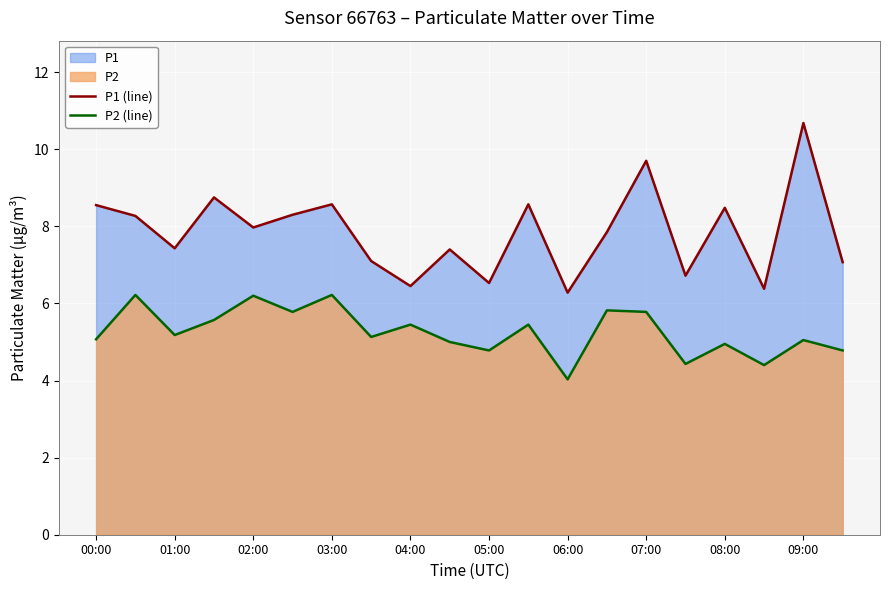

What is the difference between the maximum and minimum values in the P1 (line) series?

4.4